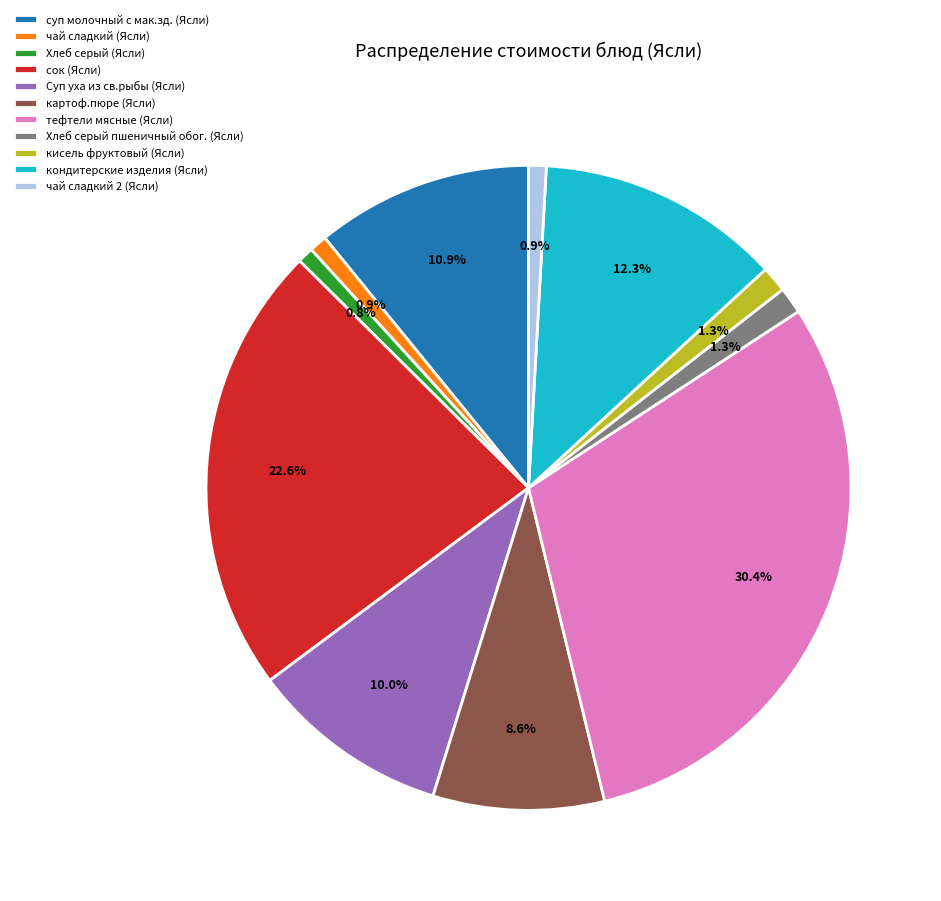

Count the number of slices in the pie.

11